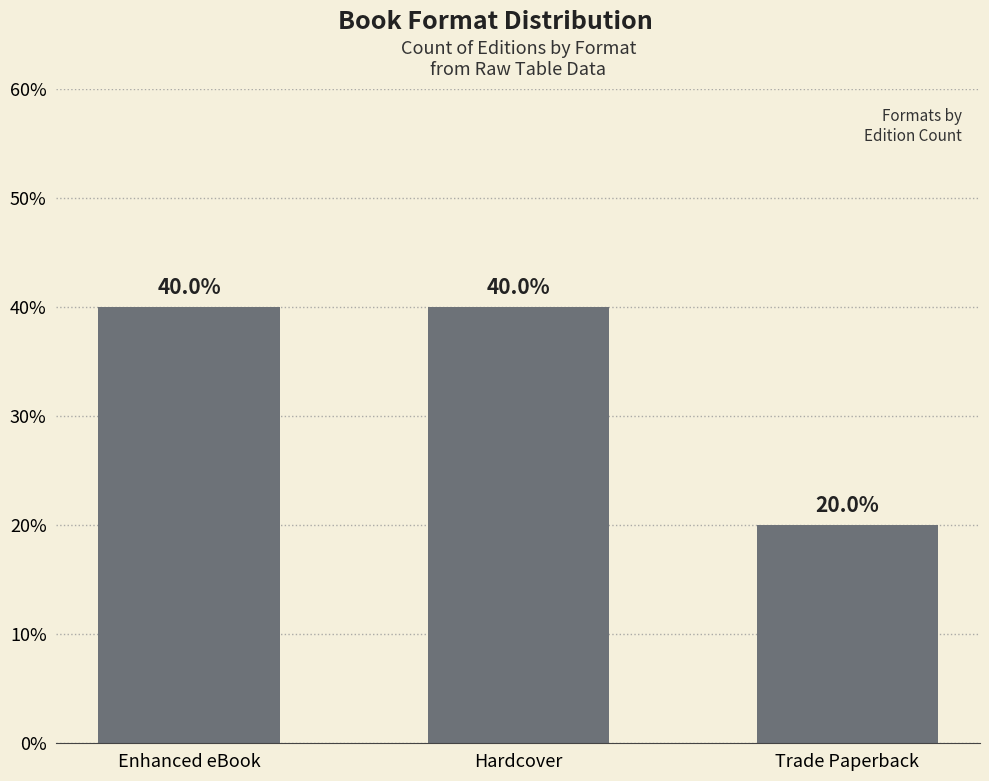

What is the label of the 2nd bar from the right?

Hardcover